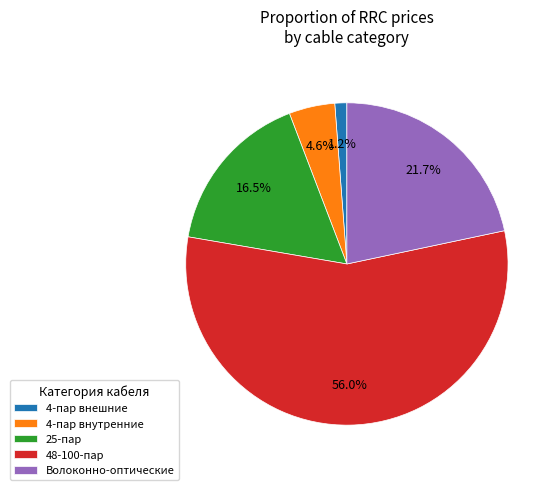

What portion of the pie excludes 4-пар внешние?

98.8%